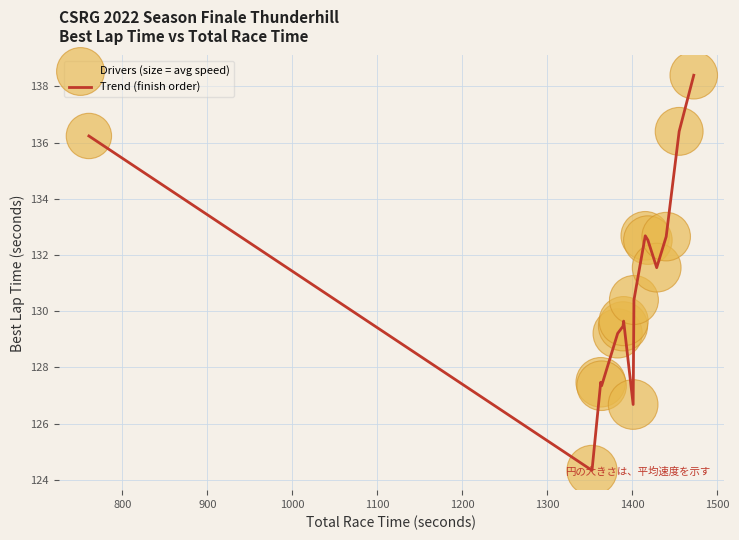

What is the greatest value displayed?

138.4